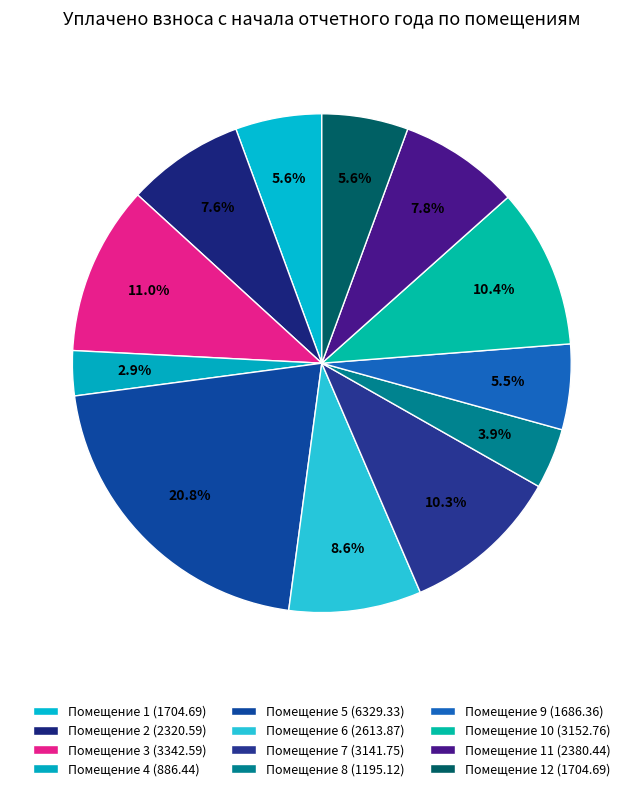

How many slices are in this pie chart?

12